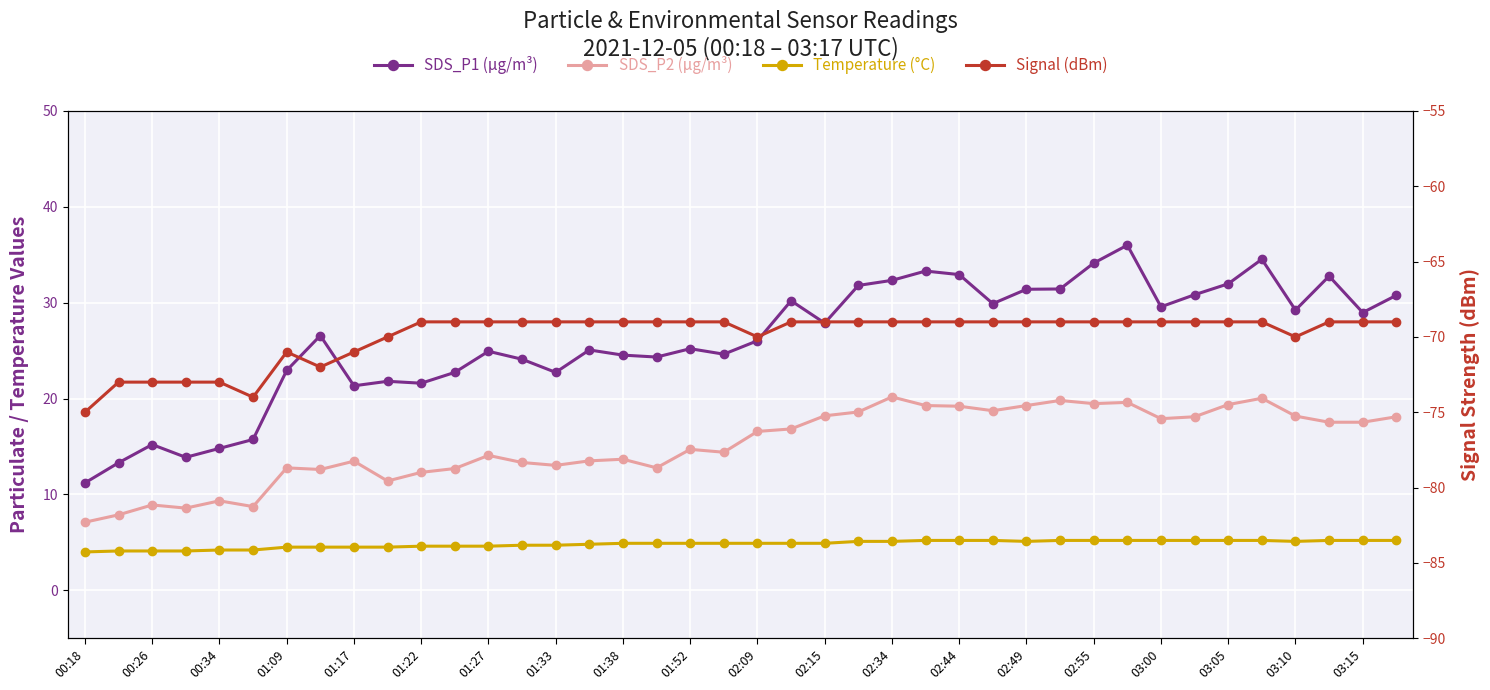

Which series has the largest range (max minus min)?

SDS_P1 (µg/m³)